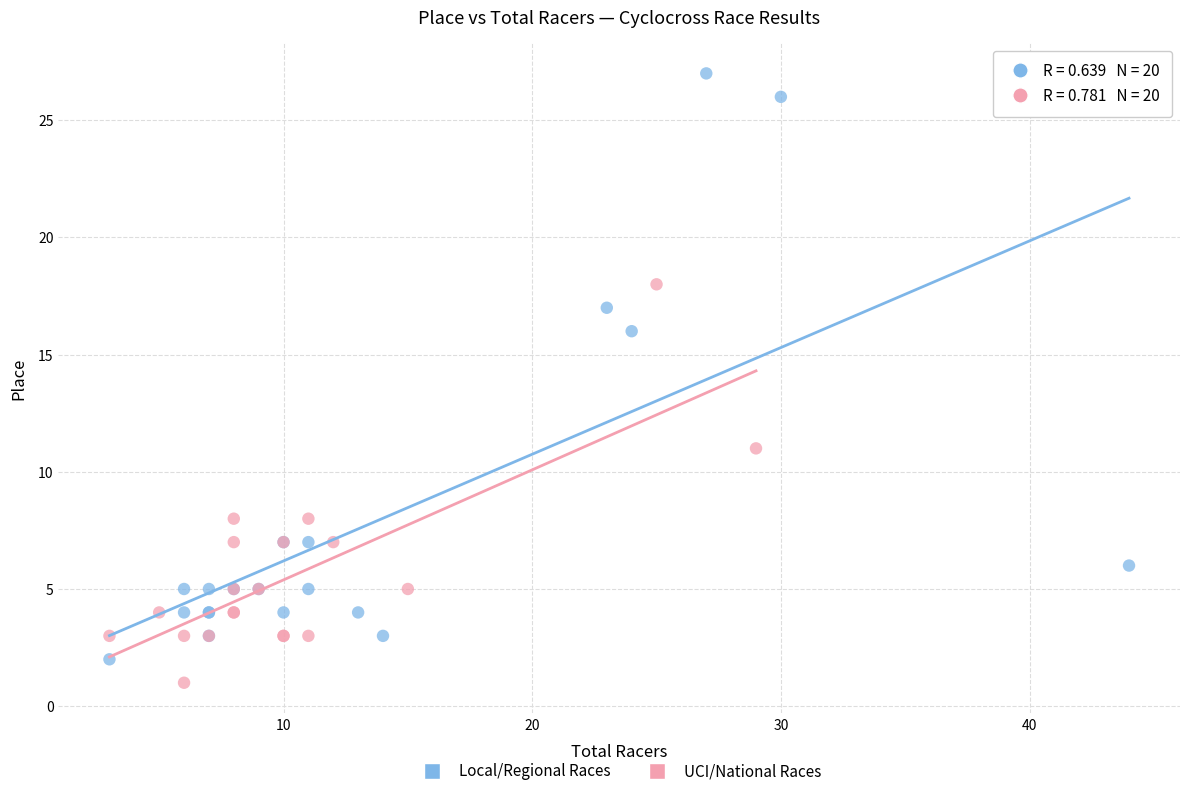

Which series contains the highest Y value?

Local/Regional Races